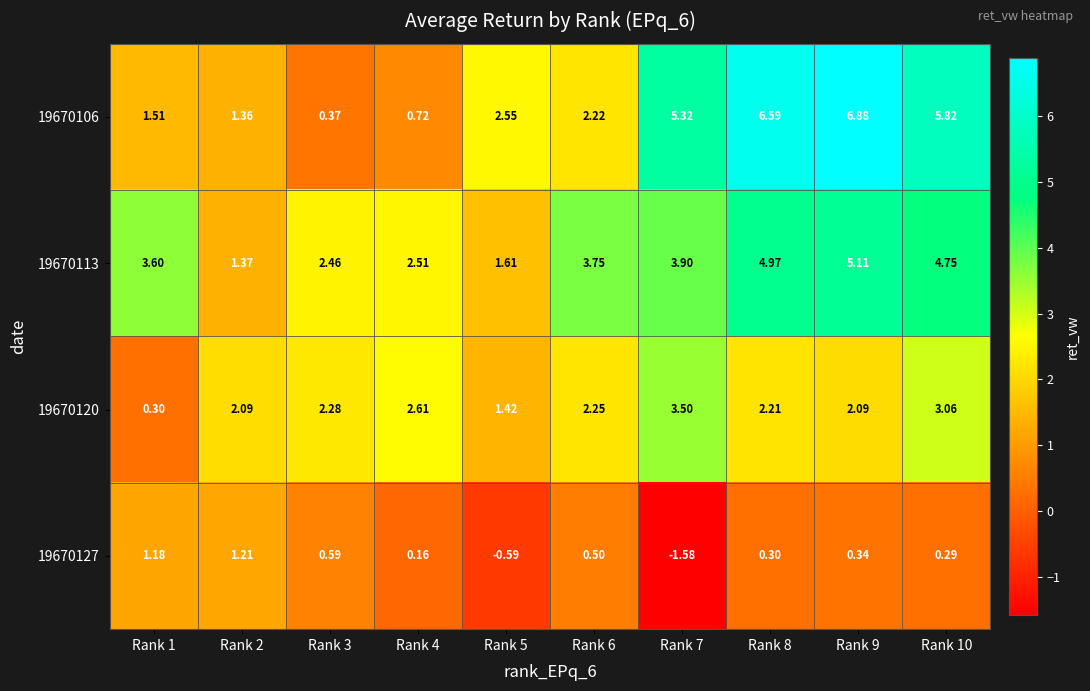

Is the value of 19670113 at Rank 2 greater than the value of 19670127 at Rank 7?

Yes